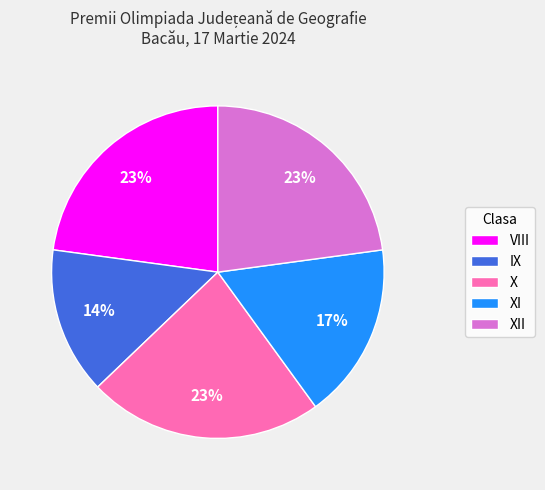

Combined, do IX and VIII account for over 50%?

No